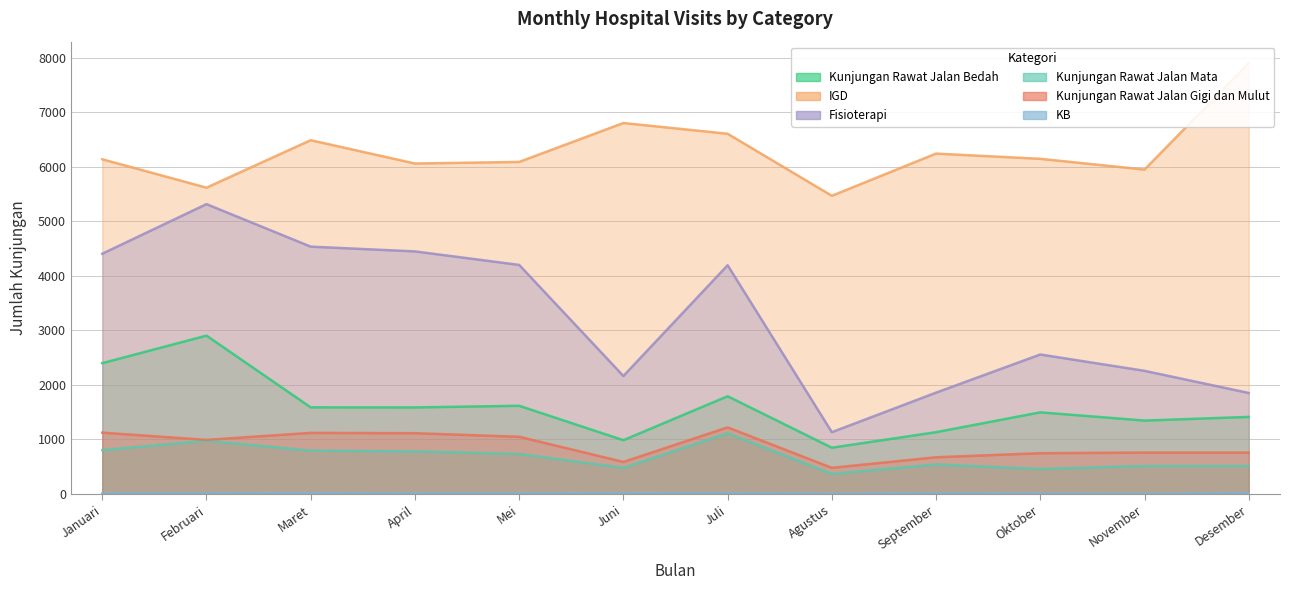

At which category does IGD reach its first local valley?

Februari